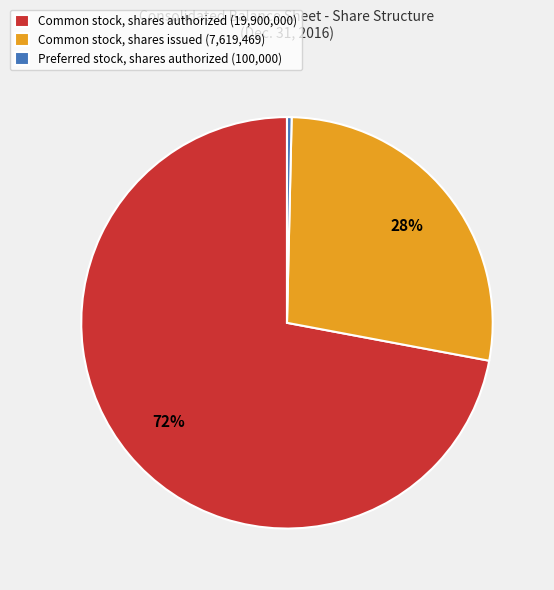

Which category has the smallest portion of the pie?

Preferred stock, shares authorized